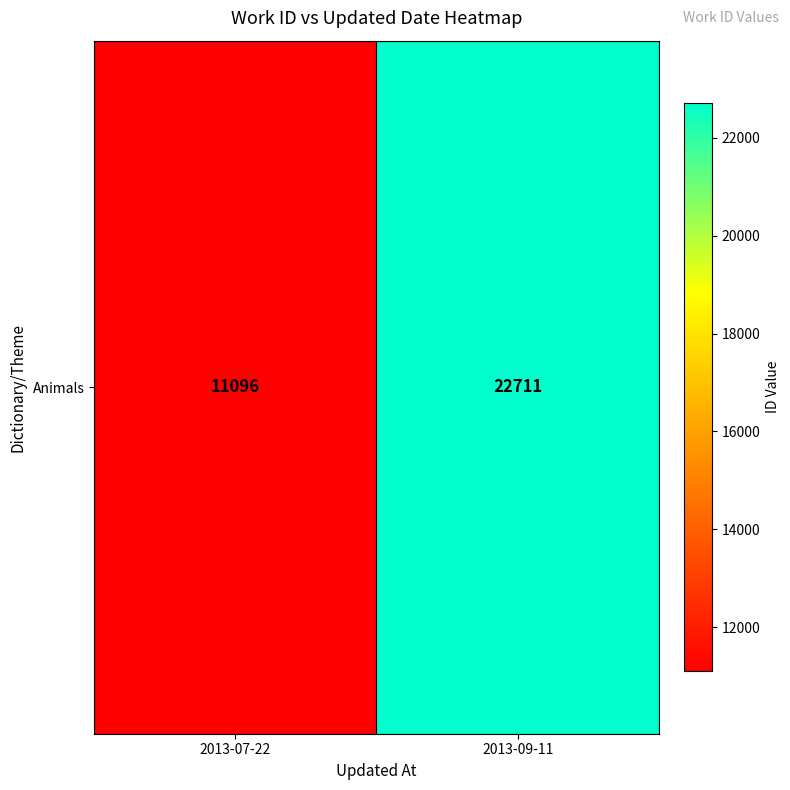

The value at 2013-07-22 is 17068. True or false?

False